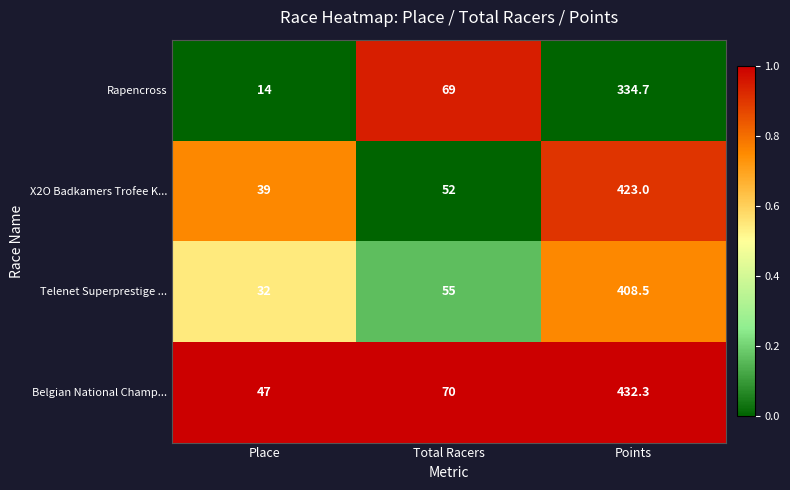

Between Place and Points, which series saw the biggest shift?

Belgian National Champ...